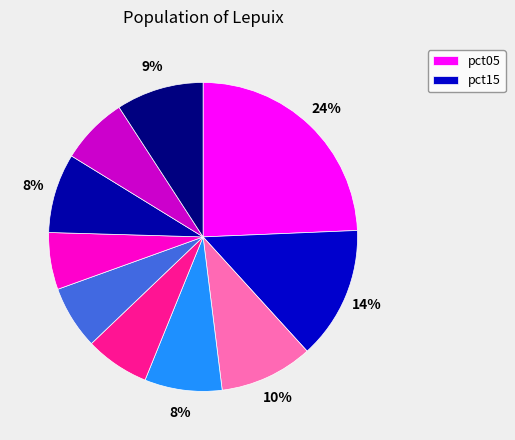

How many segments does this pie chart have?

10